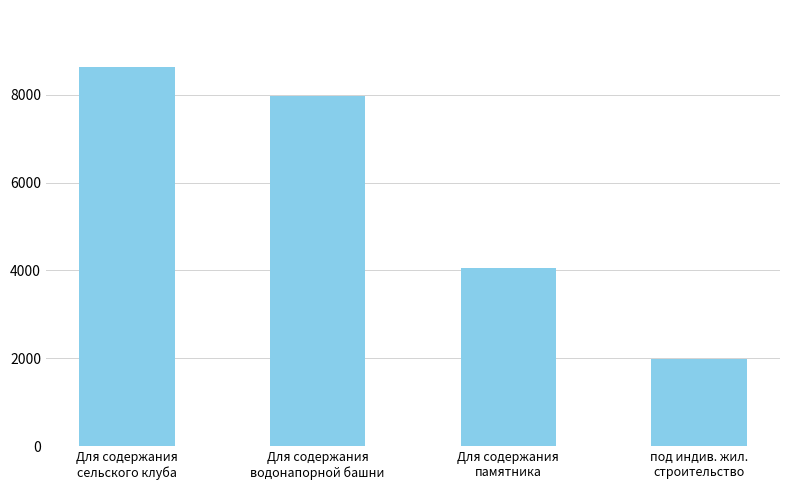

What position from the left is Для содержания
памятника?

3